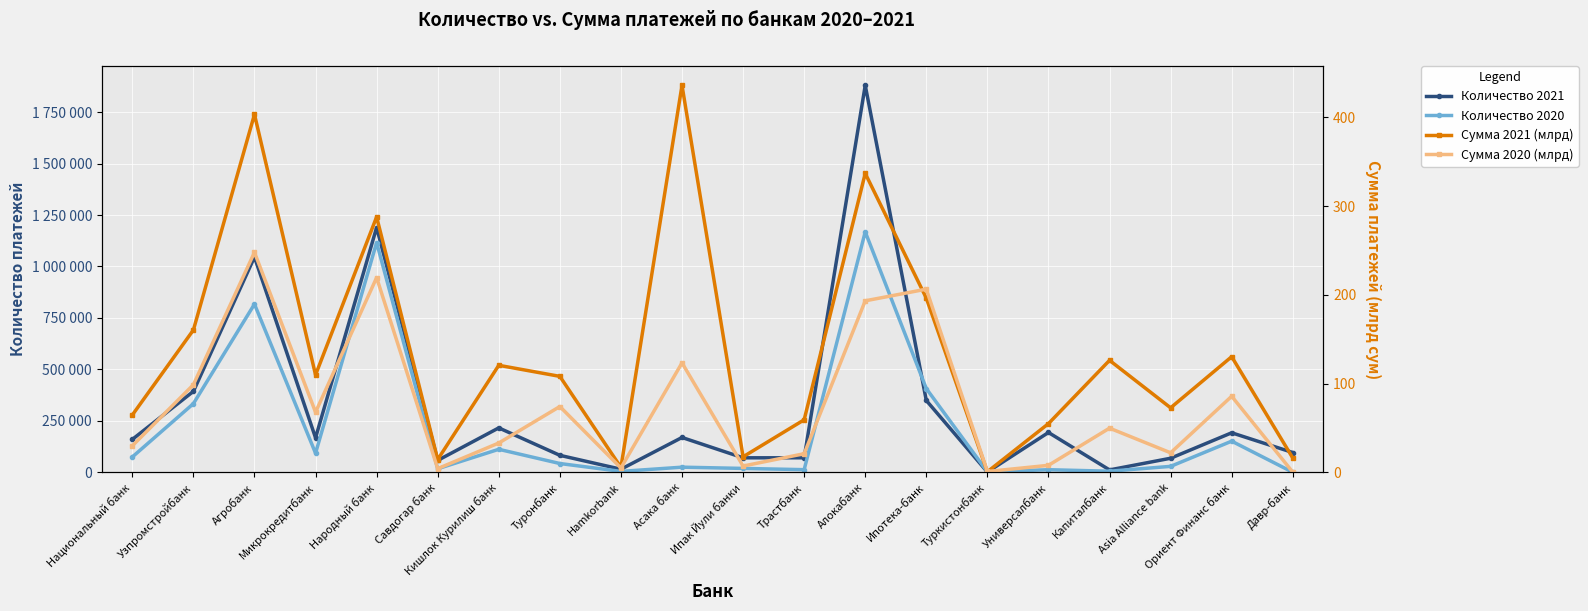

True or false: Сумма 2020 (млрд) and Количество 2021 cross at least once.

False